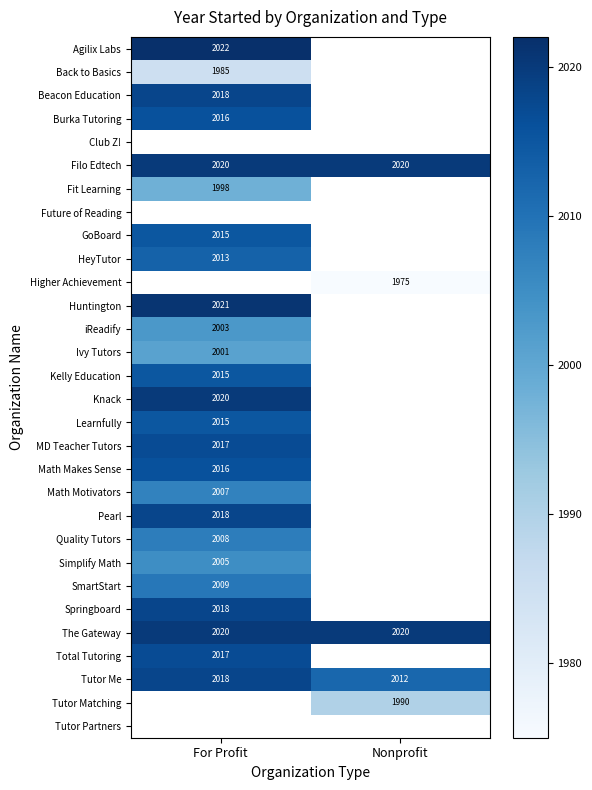

The value of Tutor Matching at Nonprofit is 2619.2. True or false?

False